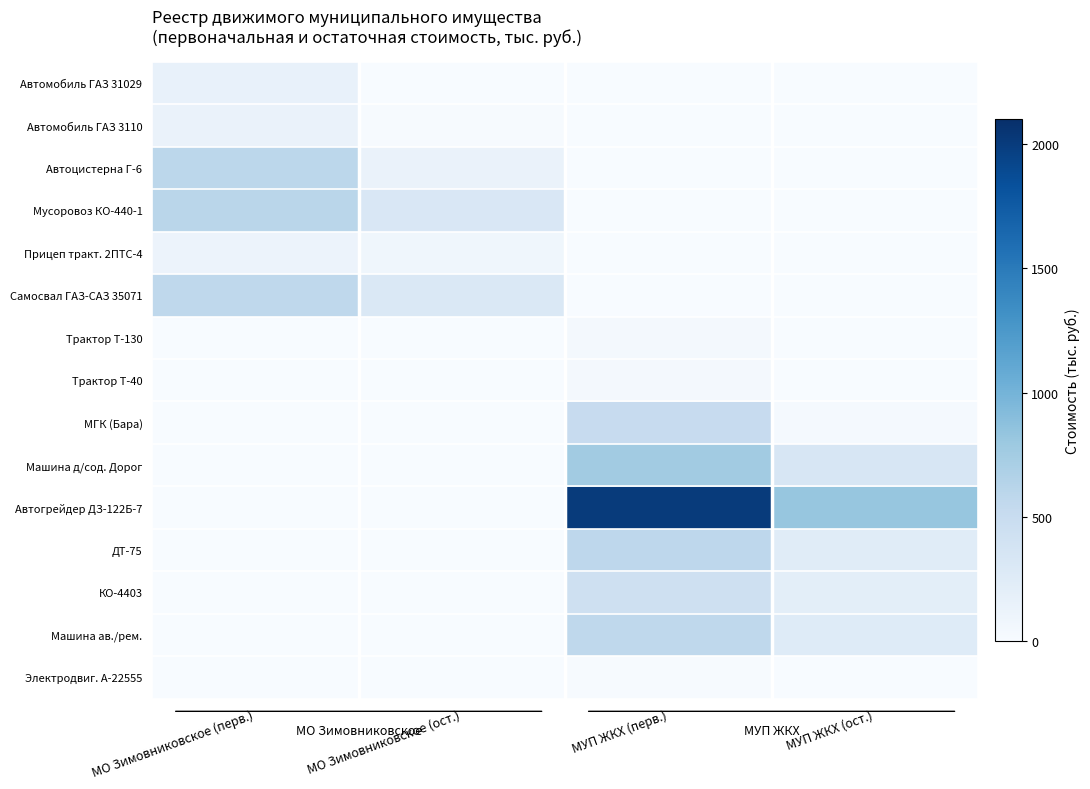

Rank the series by their maximum value, from lowest to highest.

Электродвиг. А-22555, Трактор Т-130, Трактор Т-40, Прицеп тракт. 2ПТС-4, Автомобиль ГАЗ 3110, Автомобиль ГАЗ 31029, КО-4403, МГК (Бара), Машина ав./рем., Самосвал ГАЗ-САЗ 35071, ДТ-75, Автоцистерна Г-6, Мусоровоз КО-440-1, Машина д/сод. Дорог, Автогрейдер ДЗ-122Б-7